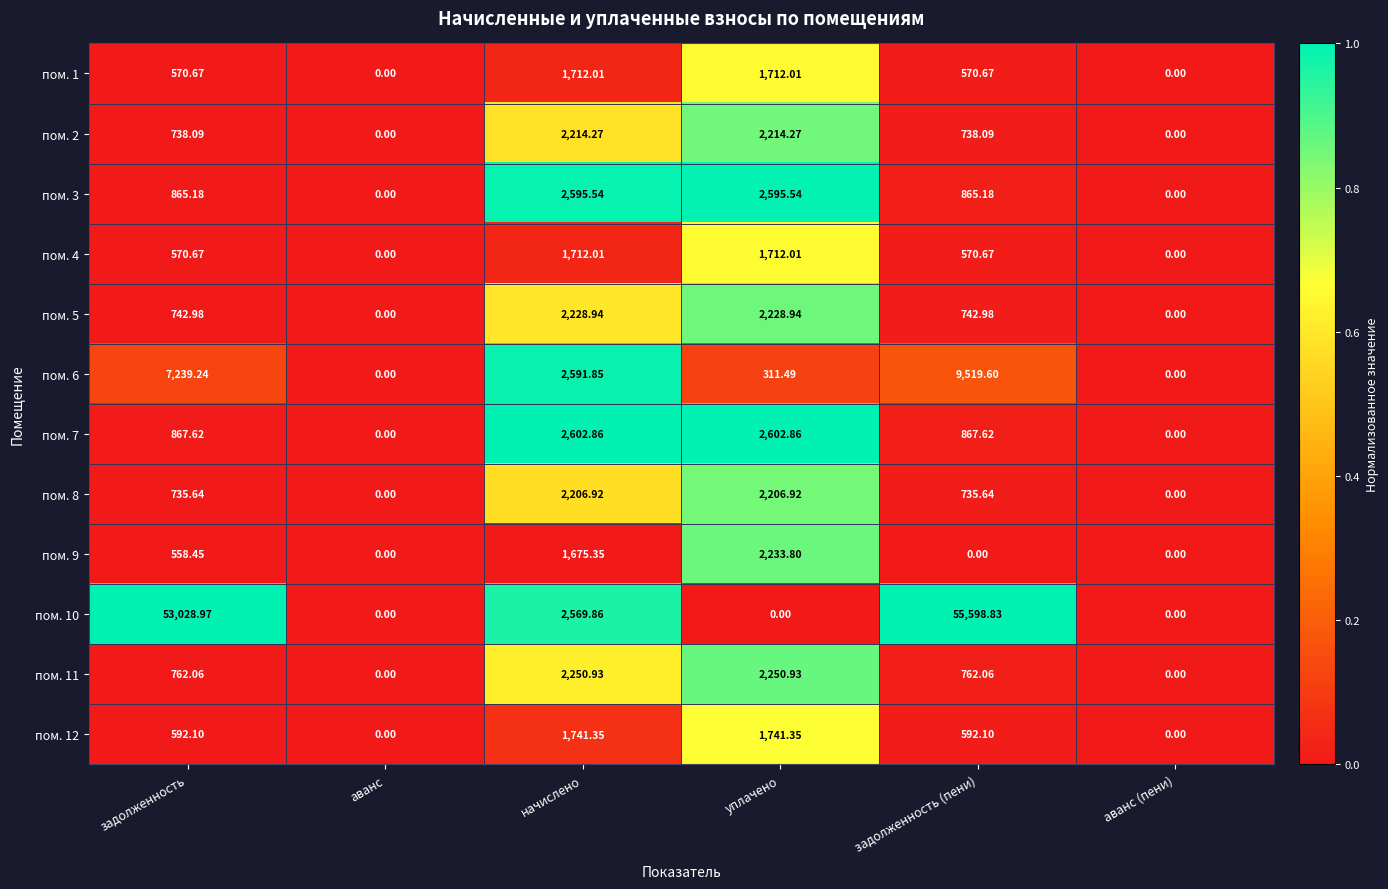

Is the value of пом. 8 at задолженность (пени) greater than the value of пом. 4 at задолженность?

Yes